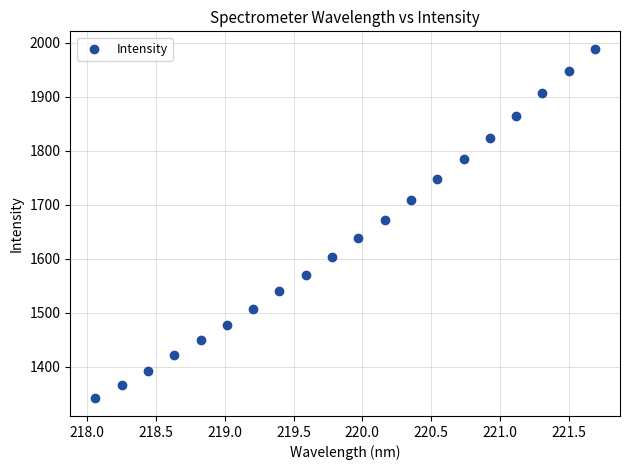

What is the range of Y values (max minus min)?

648.1